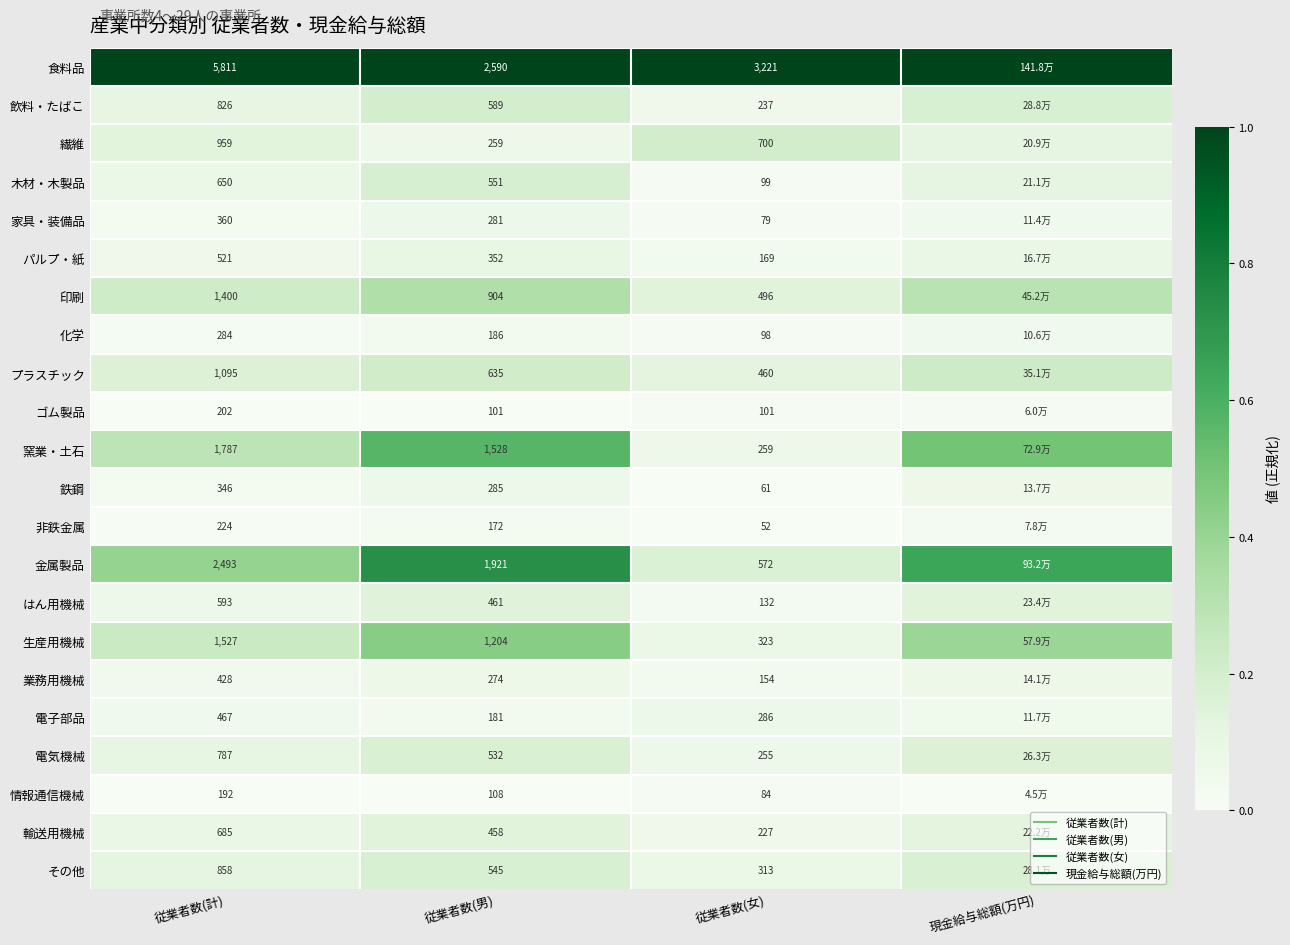

Count the number of categories in the chart.

4